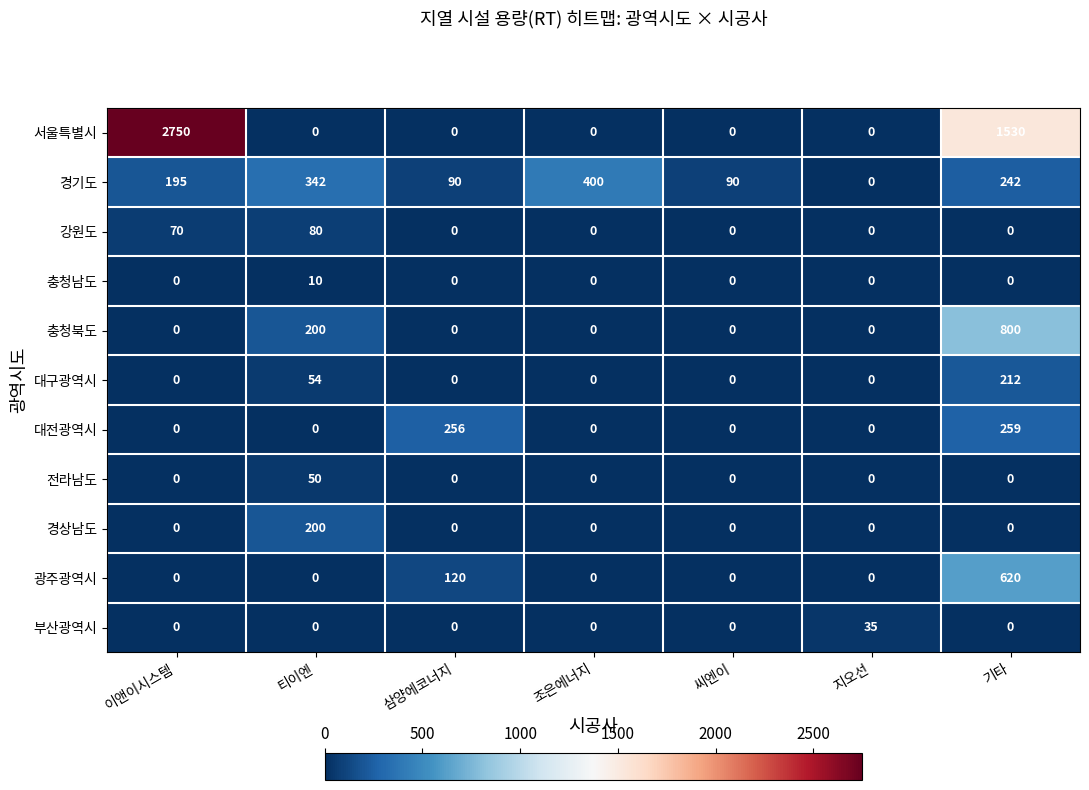

The value of 서울특별시 at 지오선 is -1345. True or false?

False